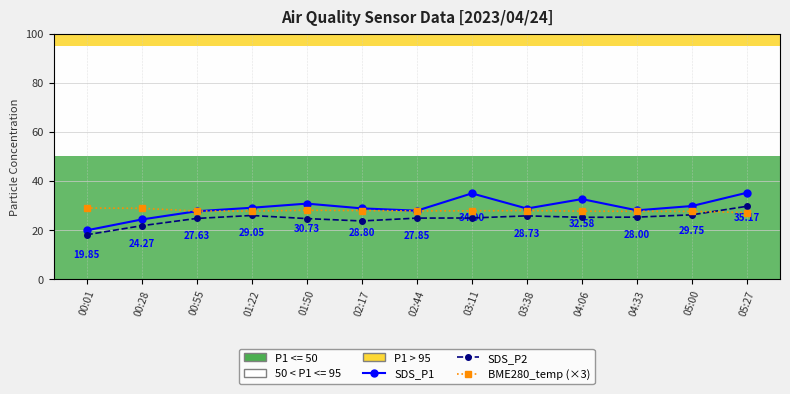

Which series ends up on top after the final intersection of SDS_P2 and BME280_temp (×3)?

SDS_P2